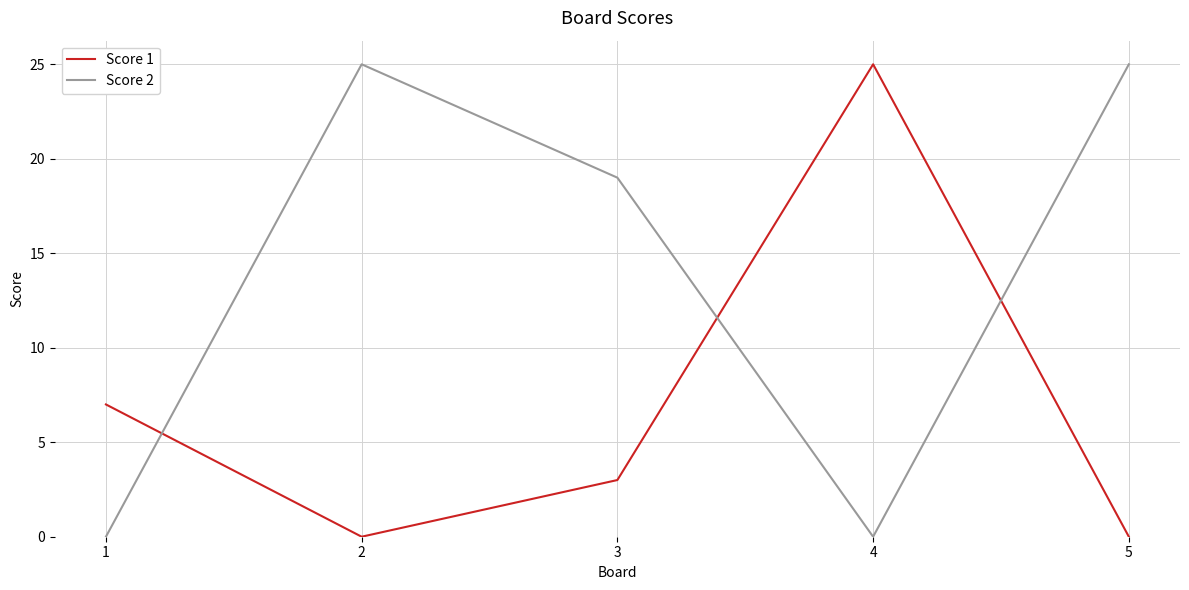

Where does the Score 2 series first go above 19?

2